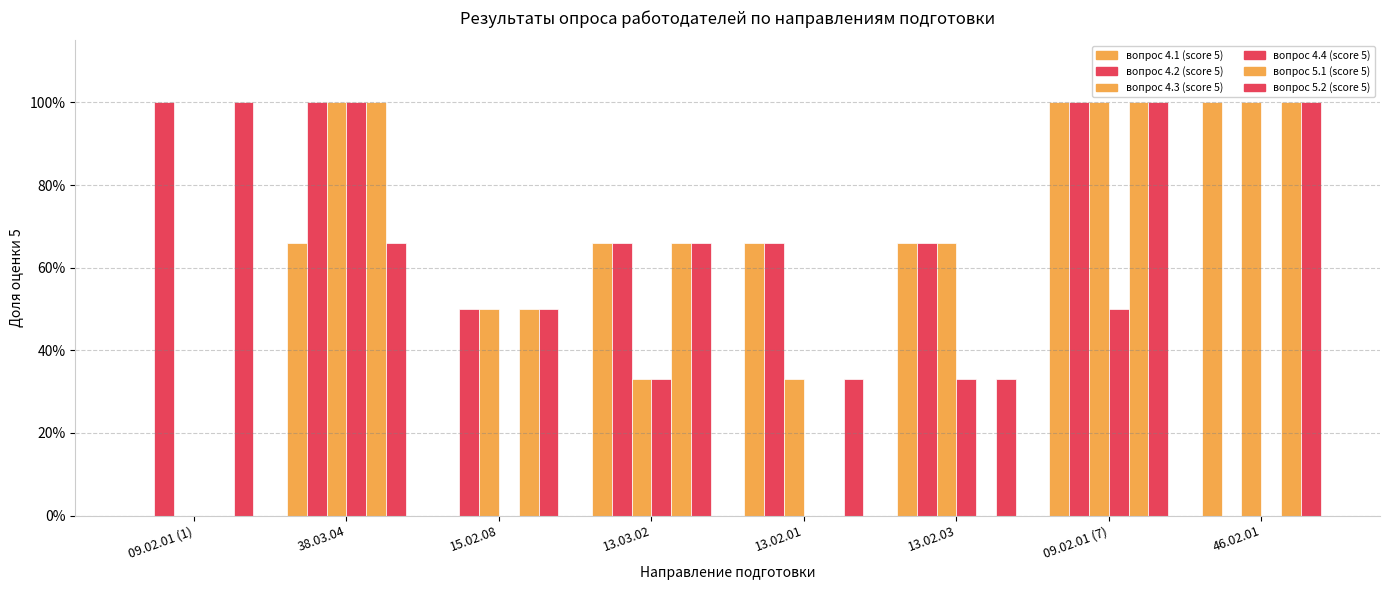

Are the bars horizontal?

No